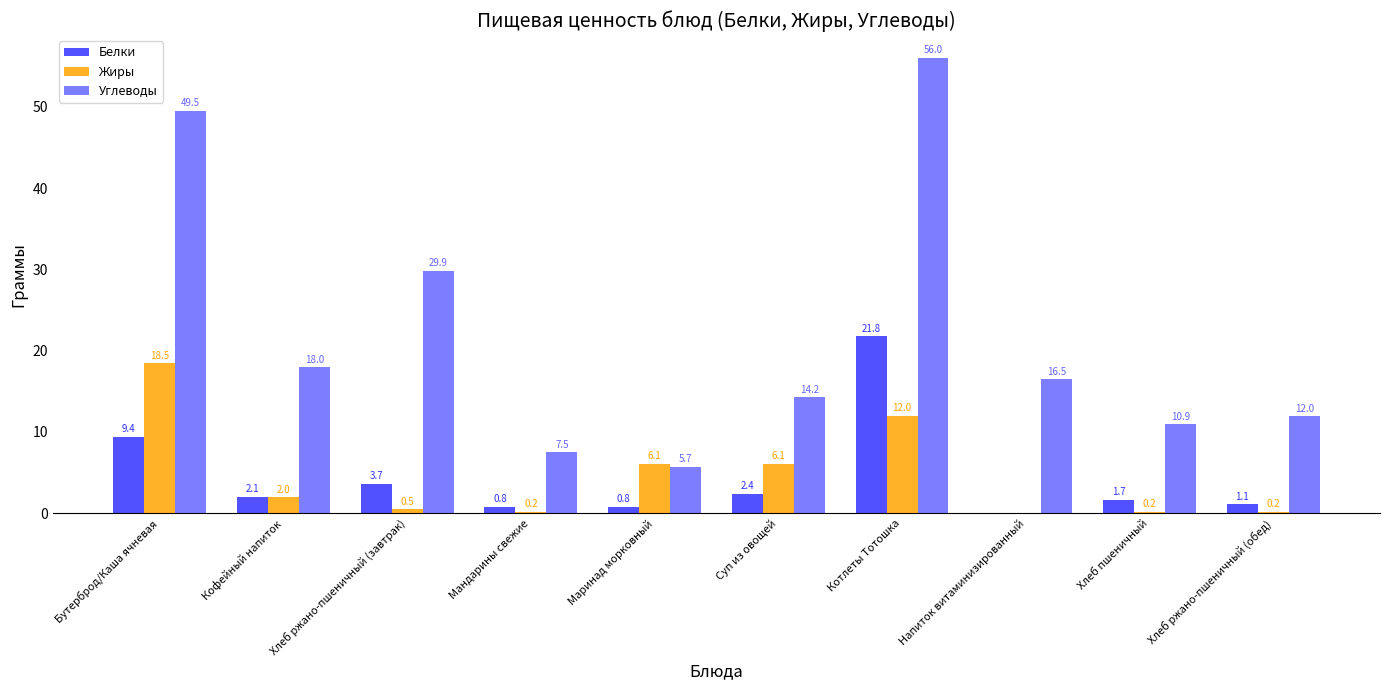

At which label is Белки closest to 10?

Бутерброд/Каша ячневая